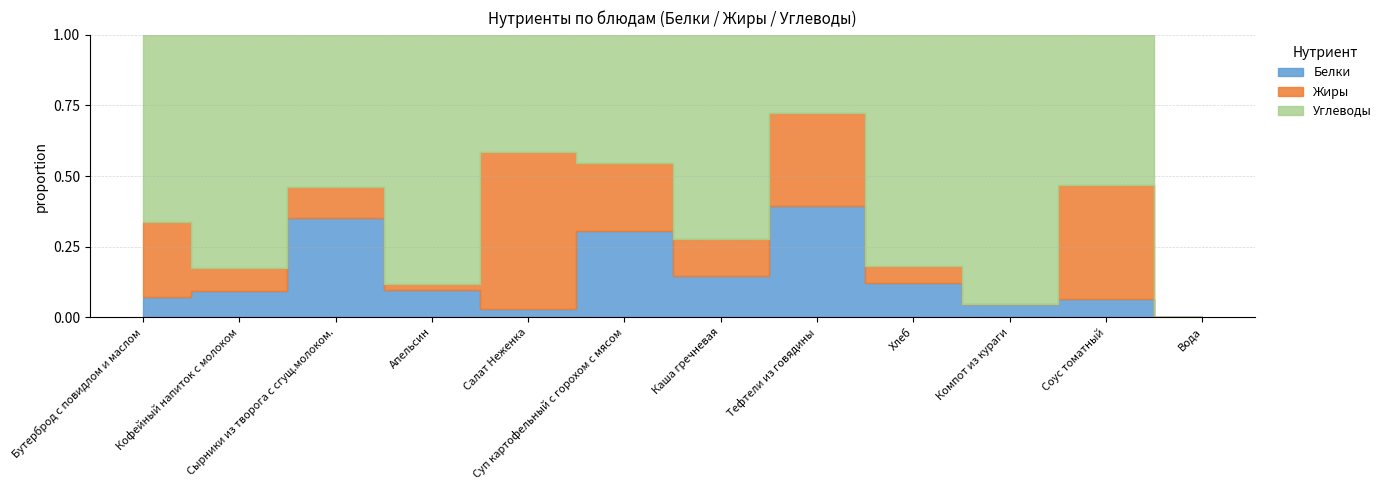

What is the sum of all Белки values?

83.4